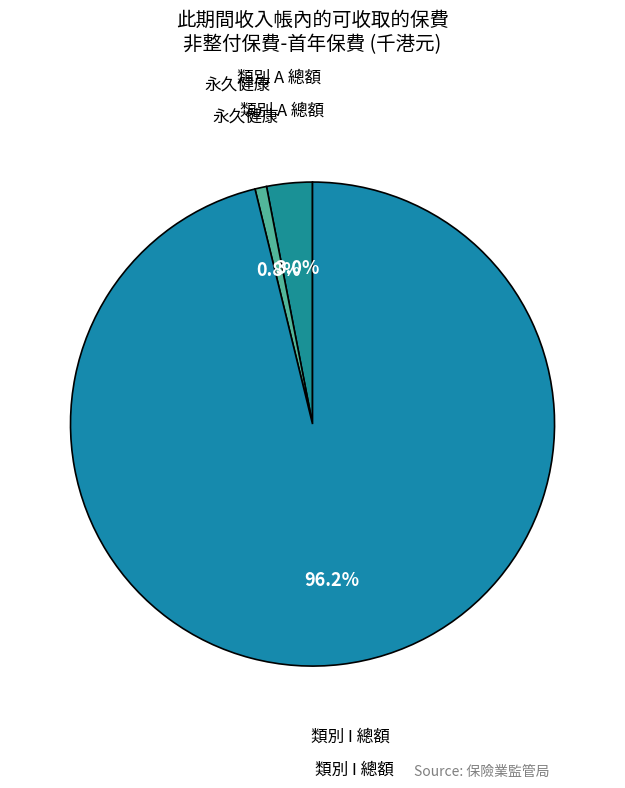

How many segments does this pie chart have?

3